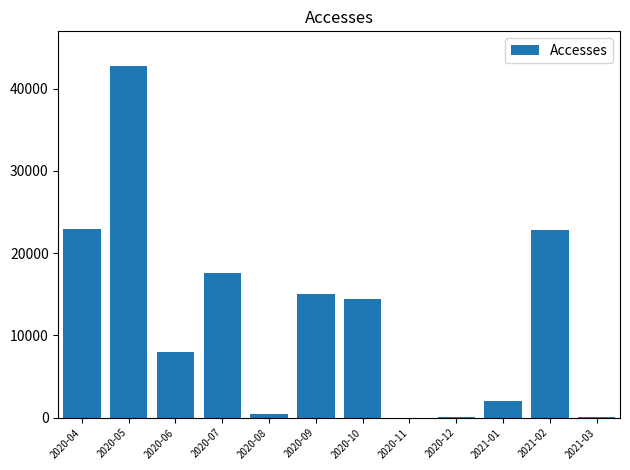

True or false: the data shows 42695 at 2020-05.

True